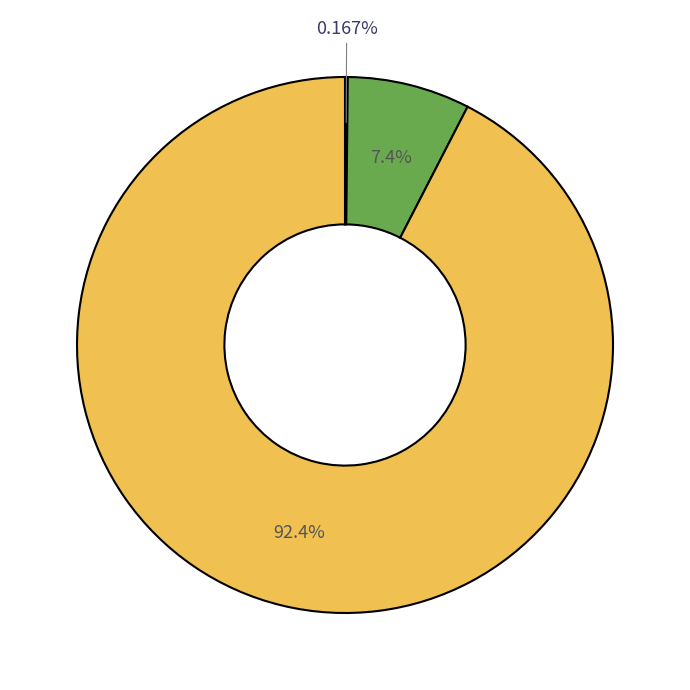

Does any single category account for the majority?

Yes